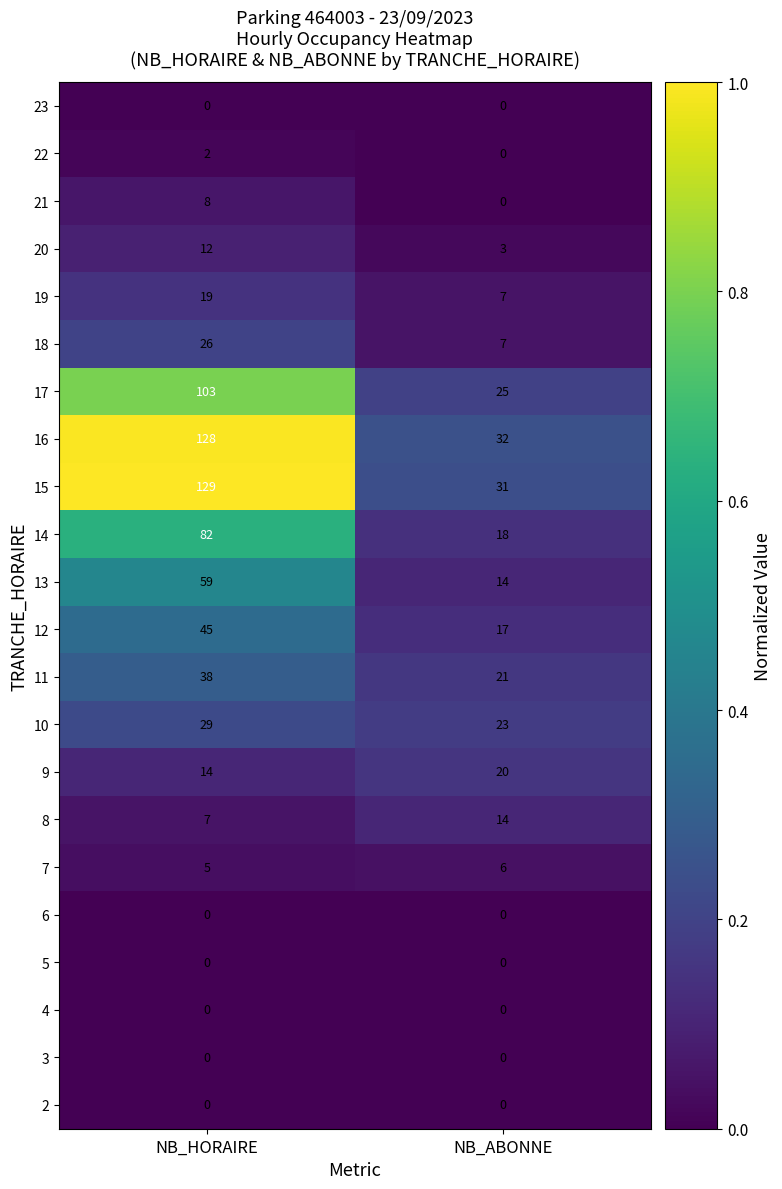

Which series has the widest spread of values?

15